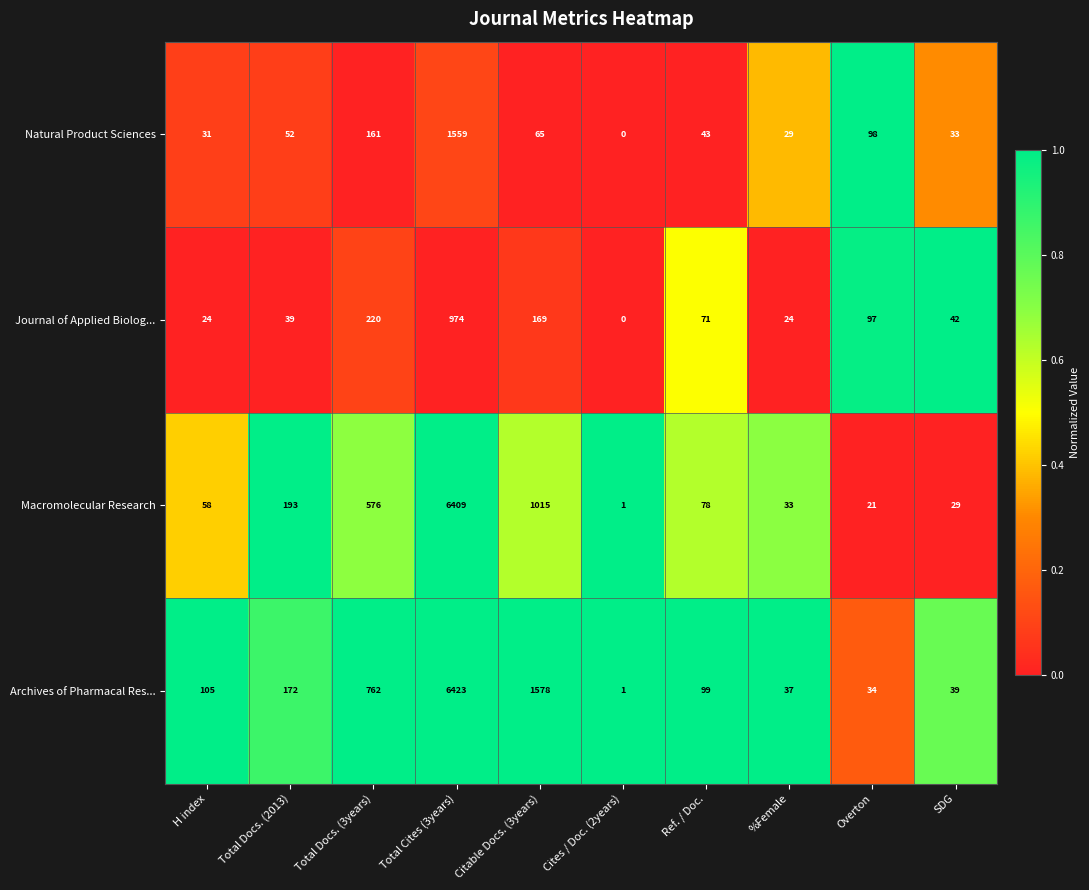

Is it true that Archives of Pharmacal Res... equals 1578 at Citable Docs. (3years)?

True